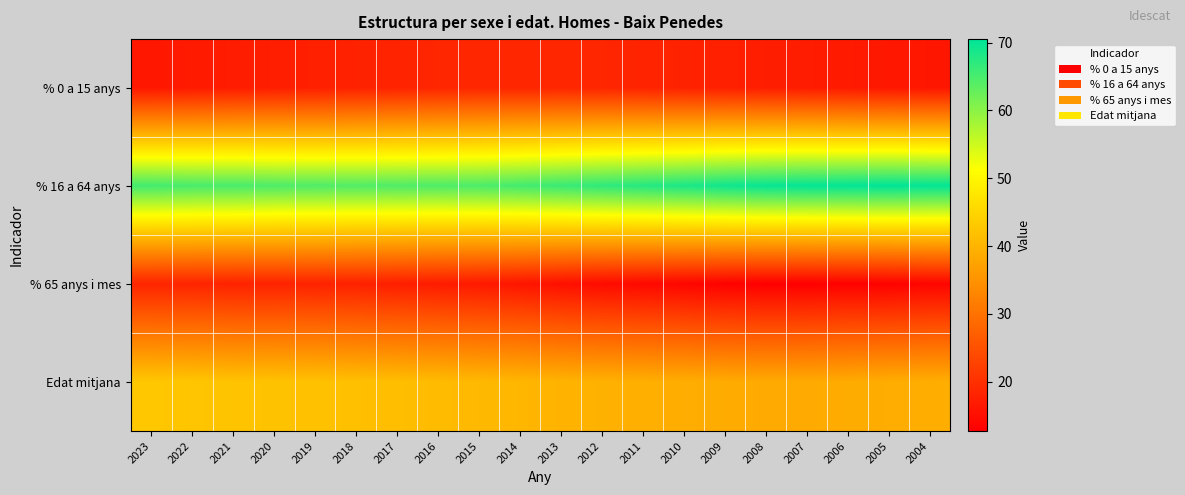

What is the smallest value displayed?

12.7